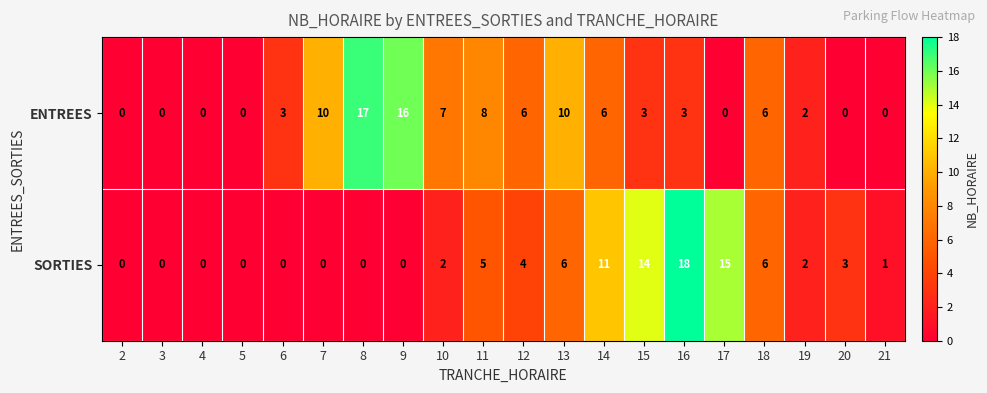

True or false: SORTIES has a value of 2 at 18.

False